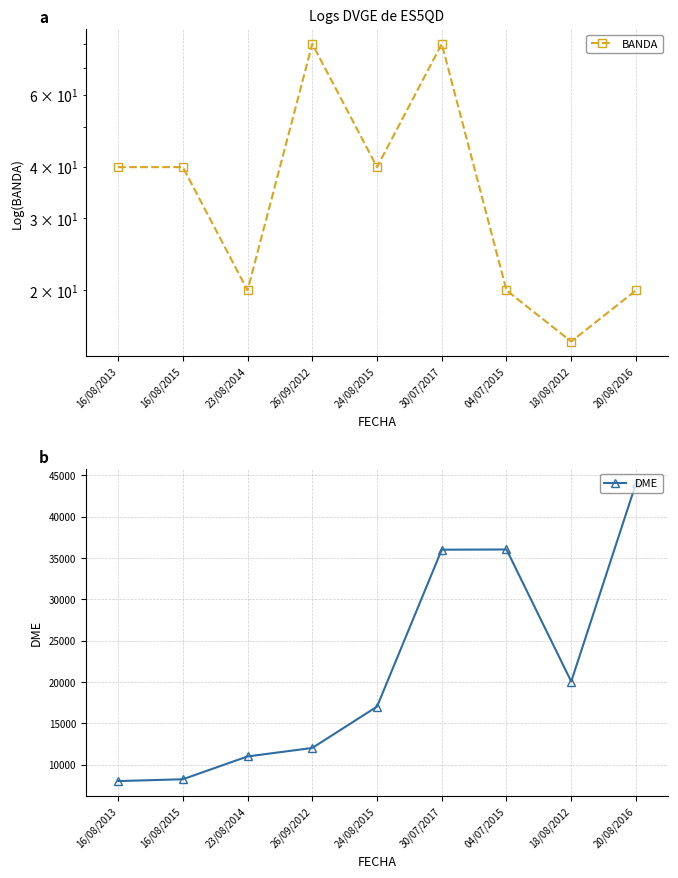

True or false: BANDA and DME cross at least once.

False